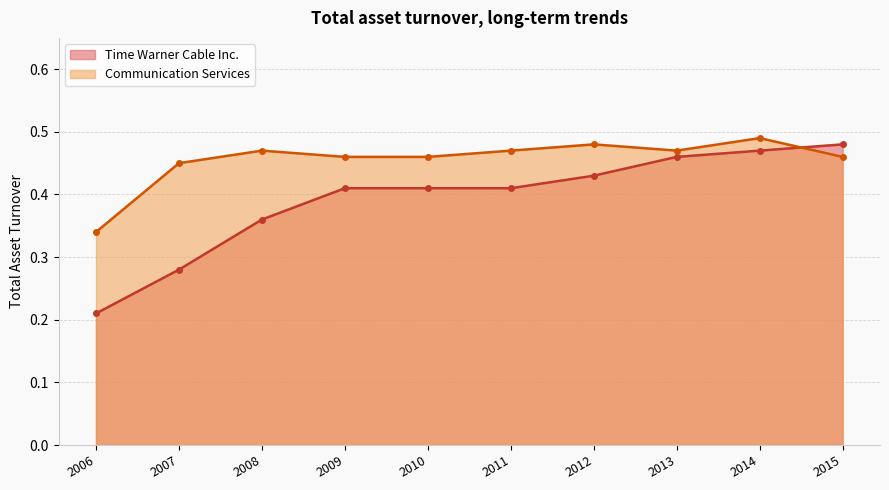

How many lines are shown in the chart?

2